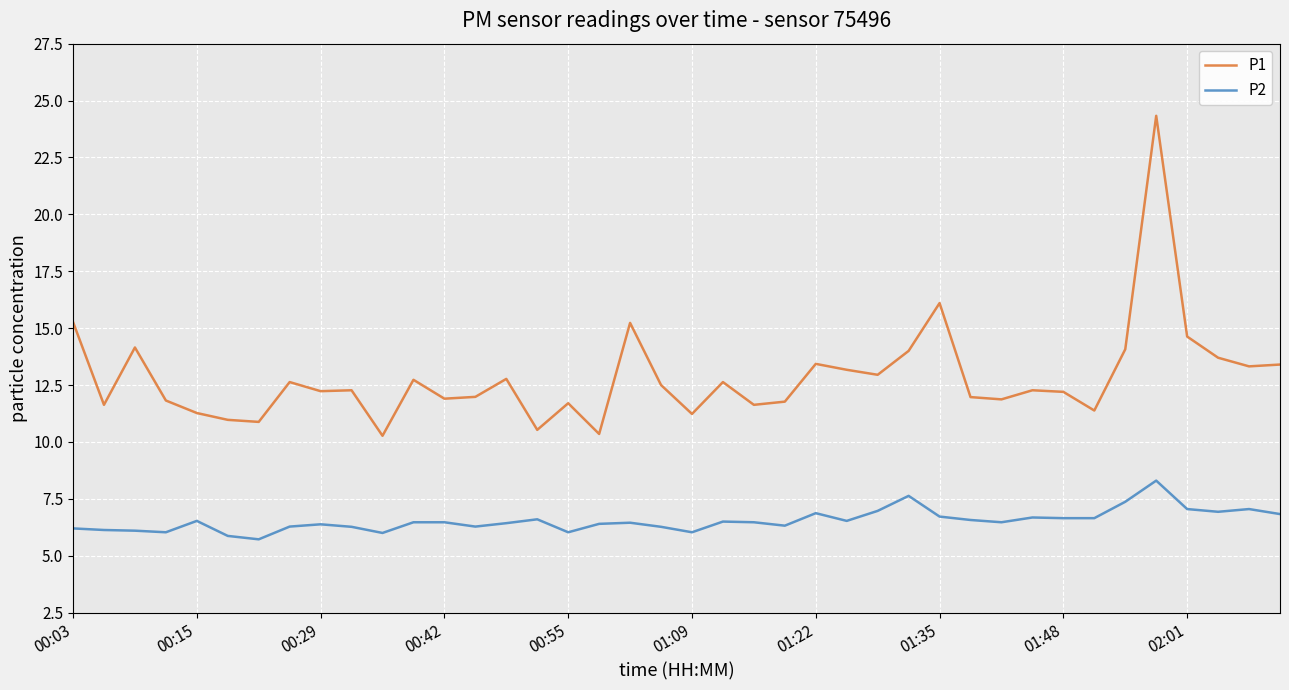

True or false: P2 has more than 0 points higher than both neighbors.

True